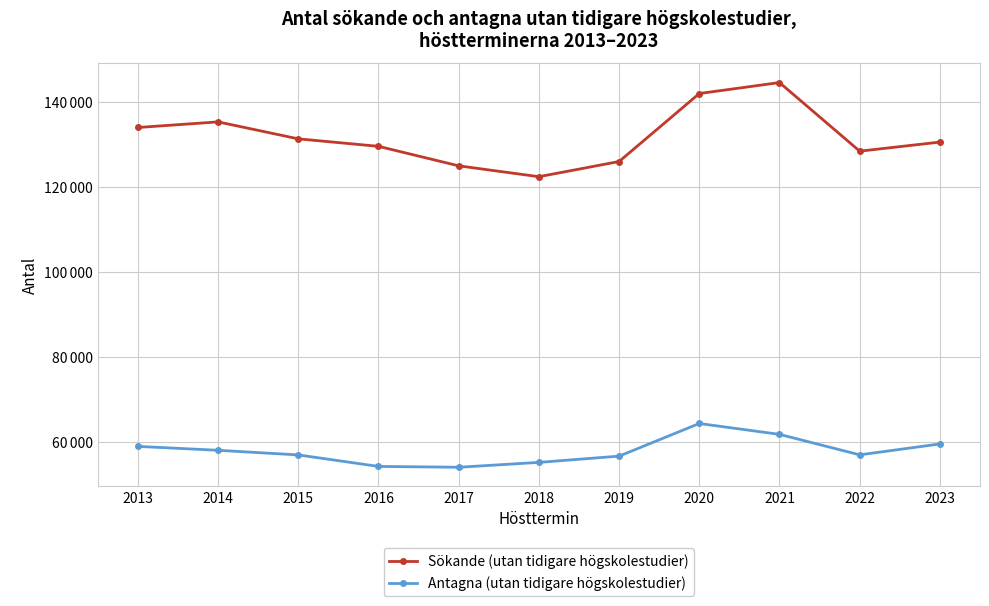

What is the average value of the Antagna (utan tidigare högskolestudier) series?

57902